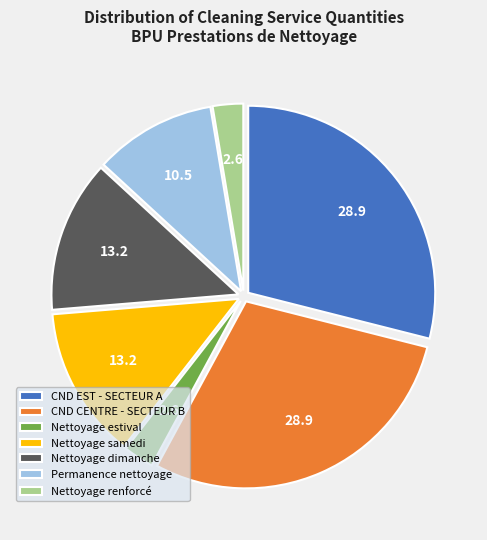

Is the sum of Nettoyage renforcé and Nettoyage samedi greater than half?

No